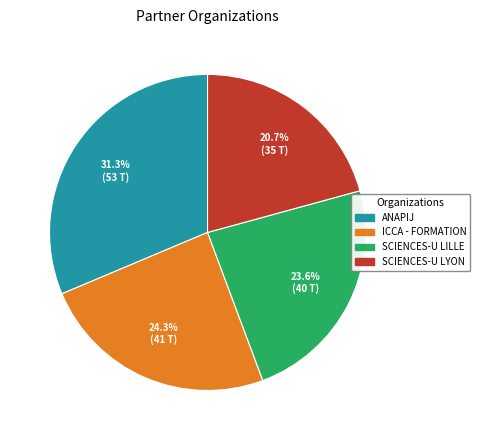

Which slice is the largest?

ANAPIJ